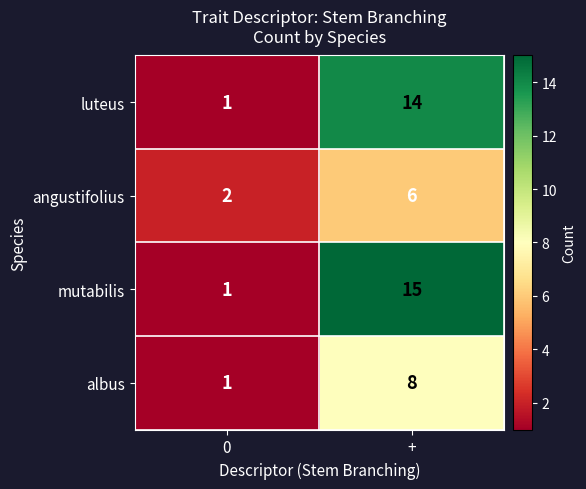

Which series has the largest total across all categories?

mutabilis